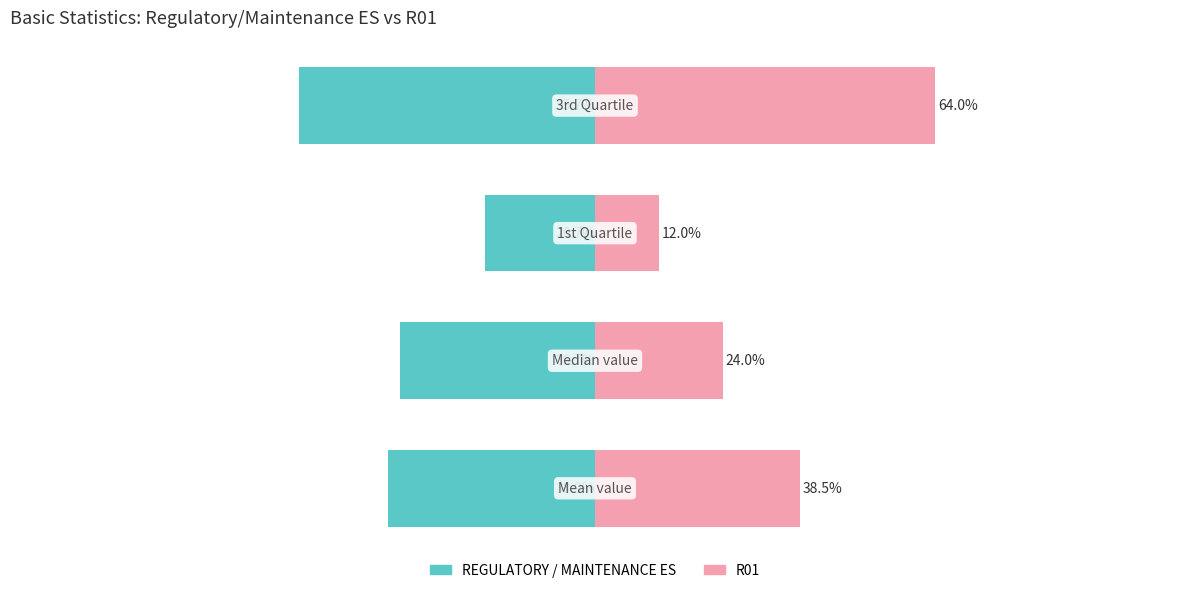

What is the difference between the second highest and second lowest values in the R01 series?

14.5